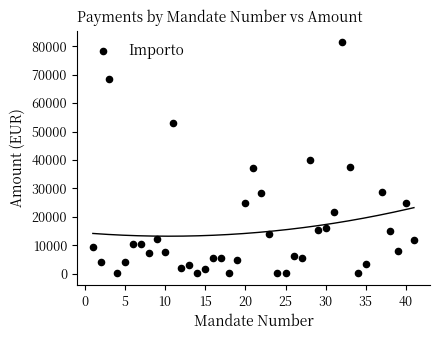

What is the range of Y values (max minus min)?

81332.9